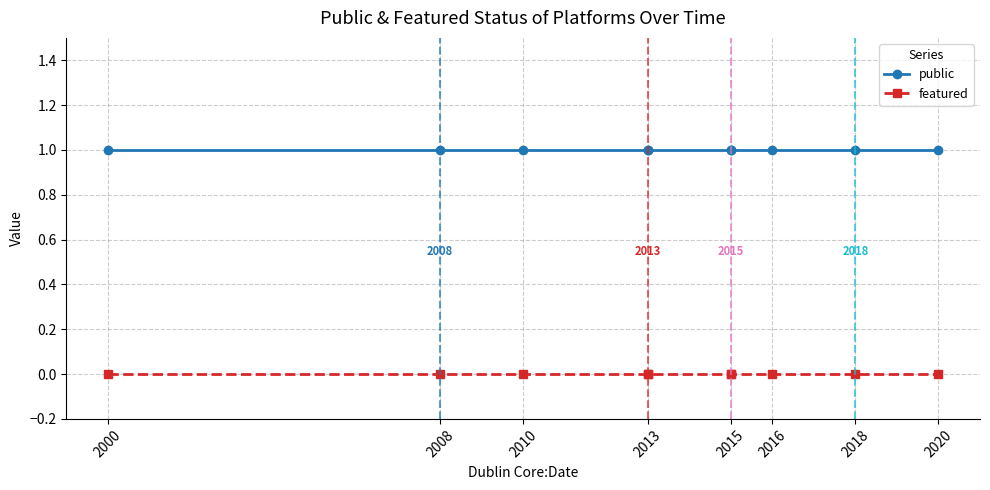

True or false: featured and public intersect in this chart.

False